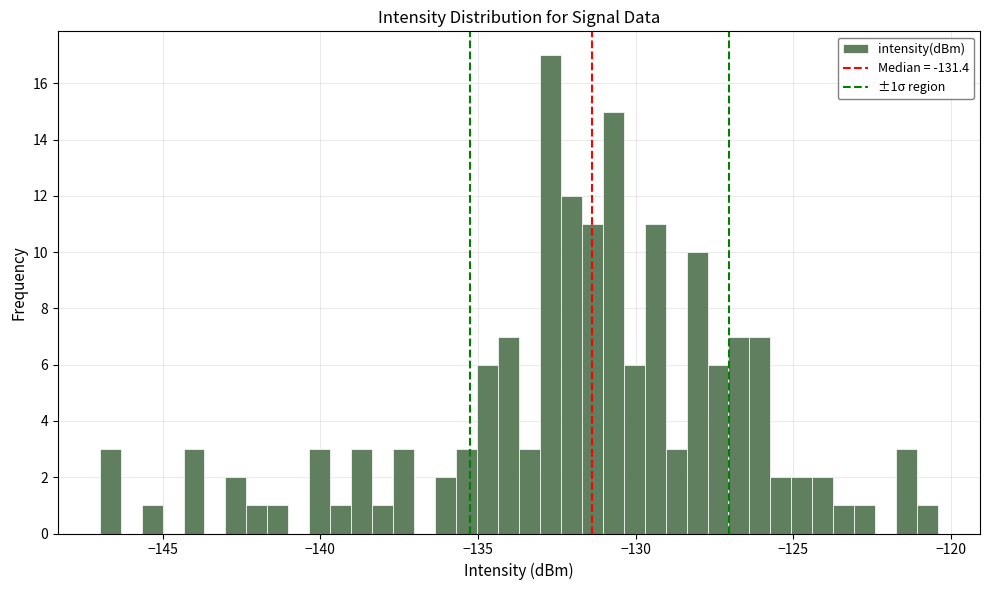

Around what value on the x-axis is the tallest bar? Give the approximate position of its centre, as read against the axis.

-132.5